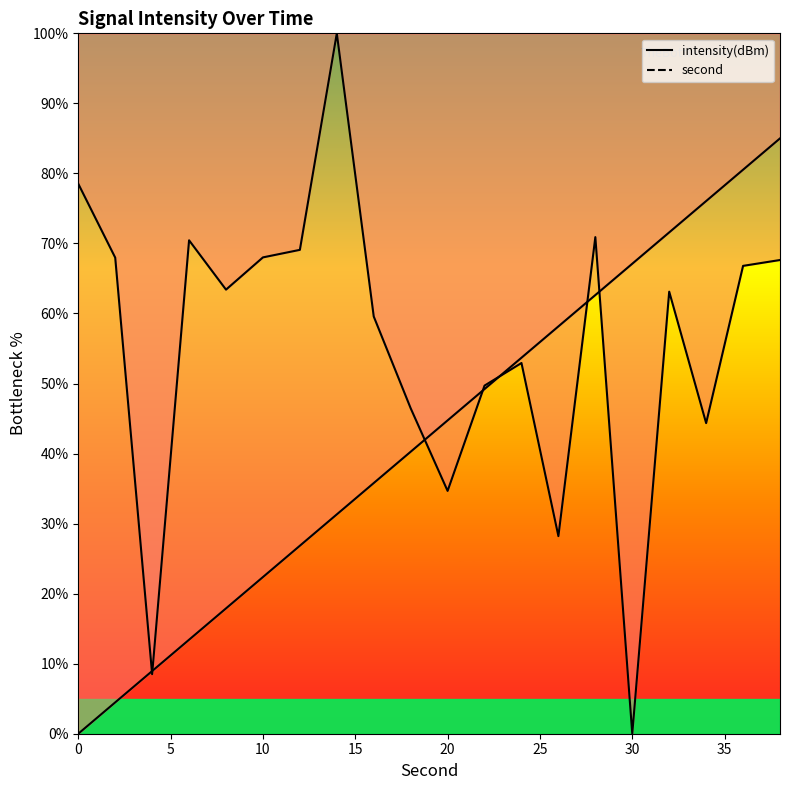

Which has a higher value, 24 or 32?

32